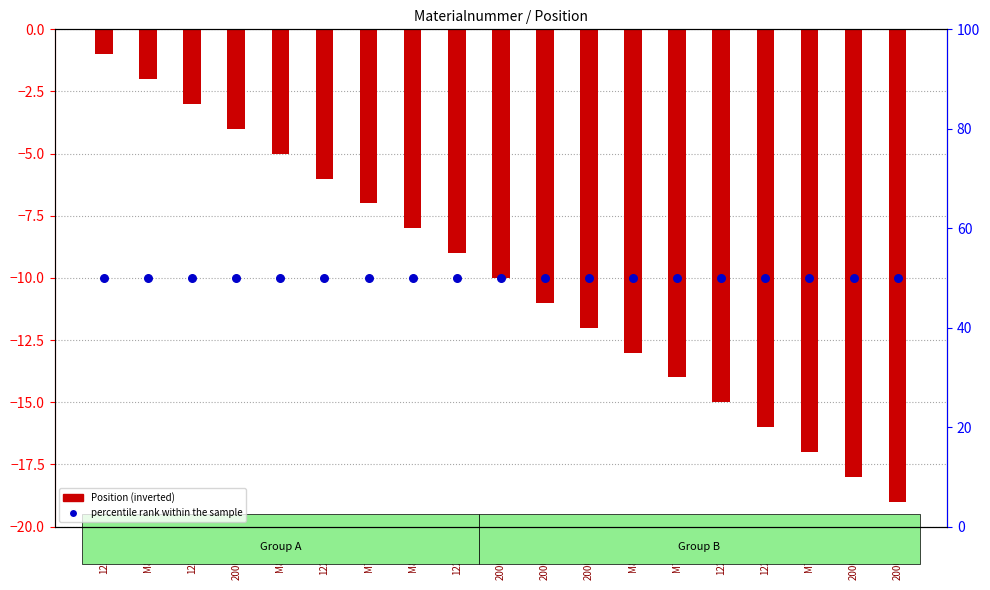

What is the total value across all series at M70512?

36